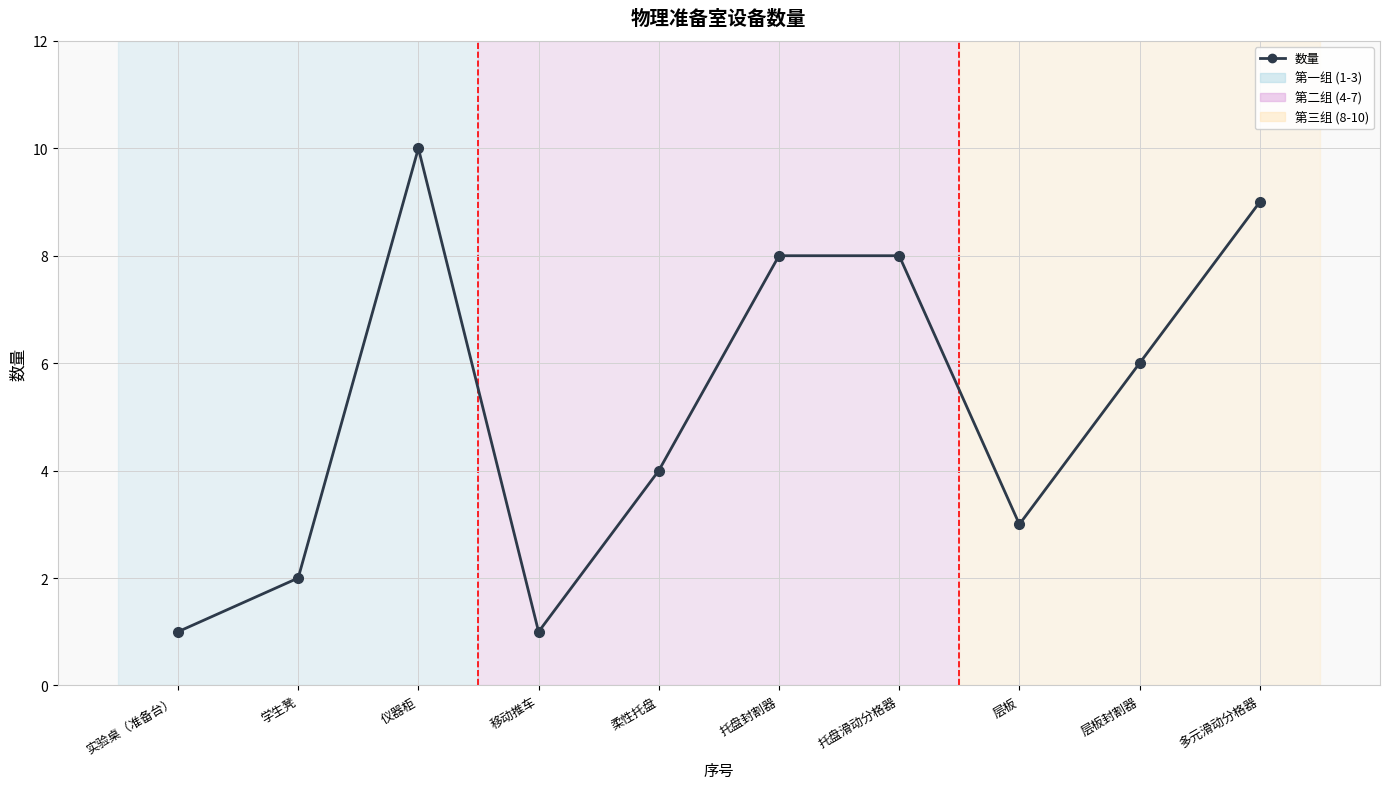

Reading left to right, transcribe all the data shown in this chart.

实验桌（准备台）=1	学生凳=2	仪器柜=10	移动推车=1	柔性托盘=4	托盘封割器=8	托盘滑动分格器=8	层板=3	层板封割器=6	多元滑动分格器=9